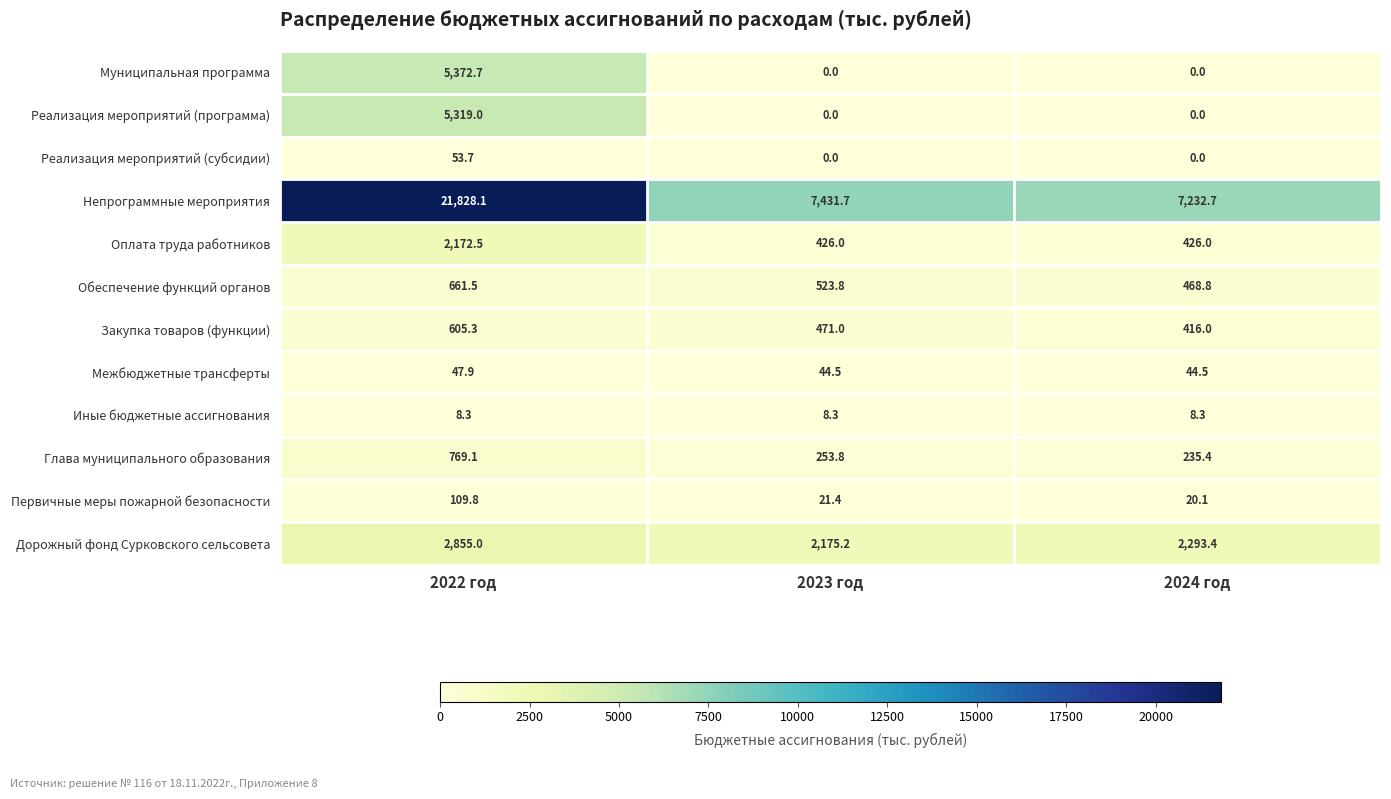

Is it true that Реализация мероприятий (субсидии) equals 24.1 at 2024 год?

False